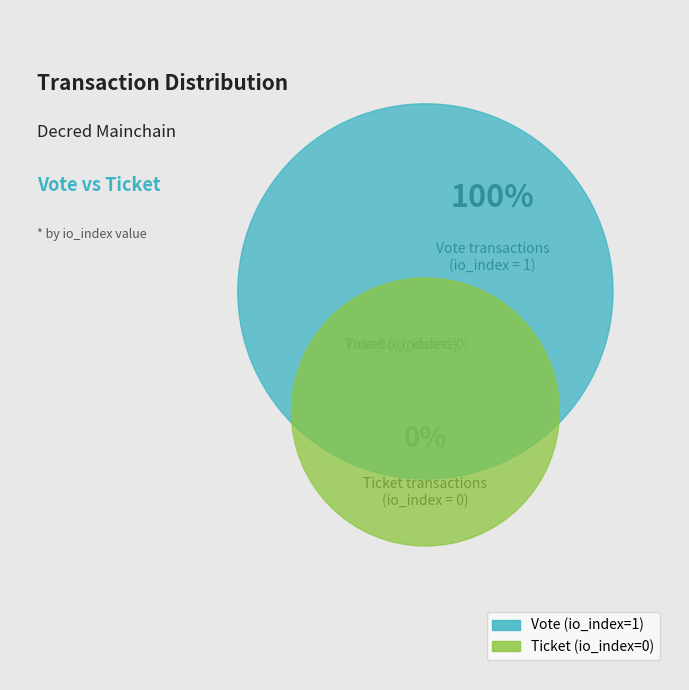

Rank the categories by value from highest to lowest.

Vote (io_index=1), Ticket (io_index=0)